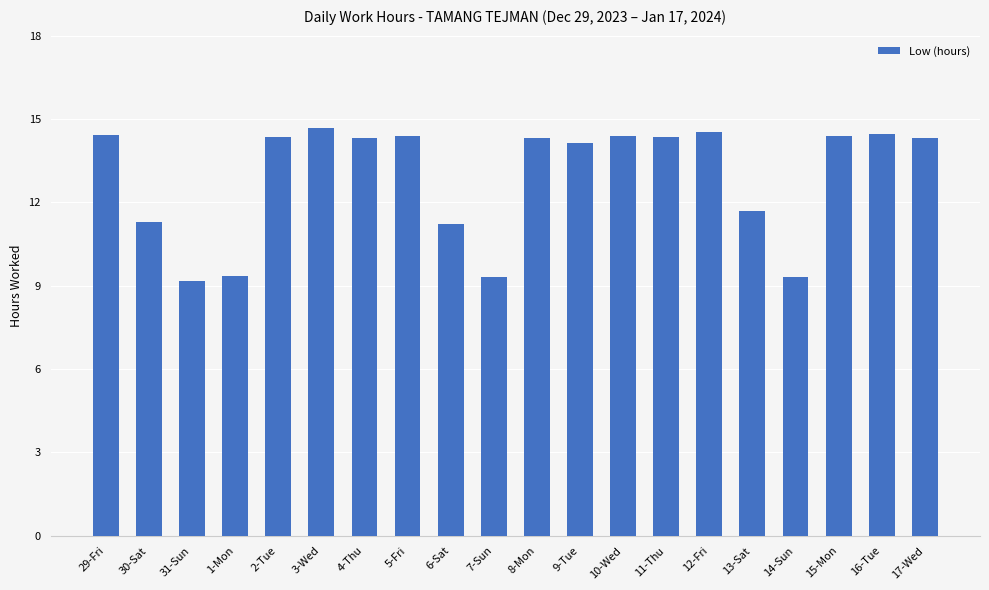

The chart shows a value of 4.3 at 10-Wed. True or false?

False